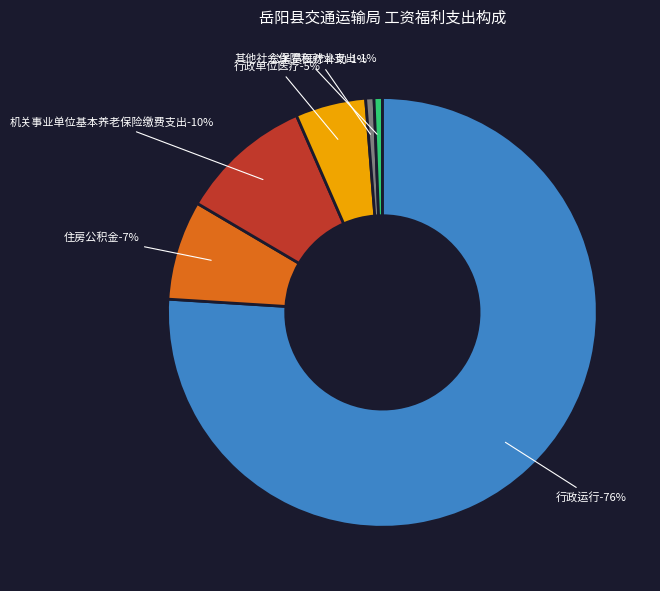

To the nearest percent, what percentage of the pie is 行政运行?

76%